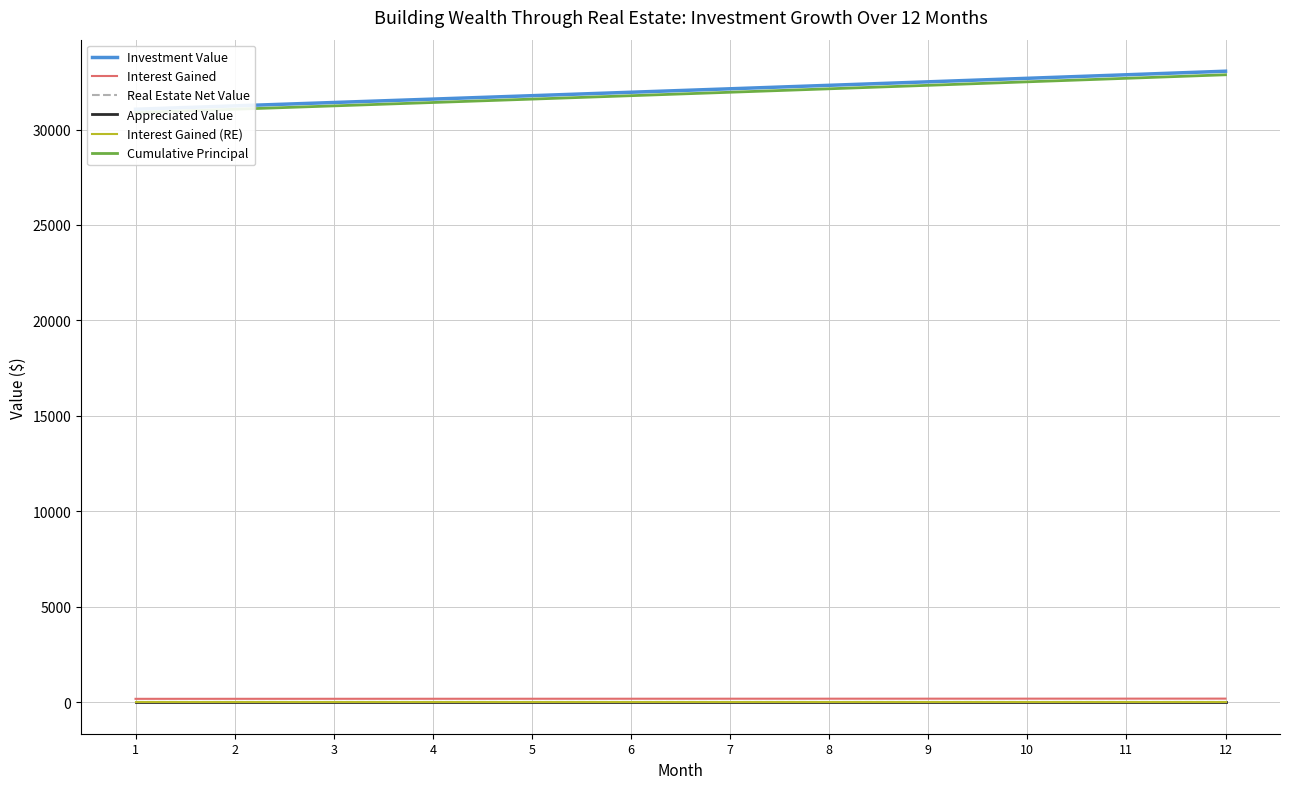

What is the difference between the highest and lowest values at 10?

32683.6